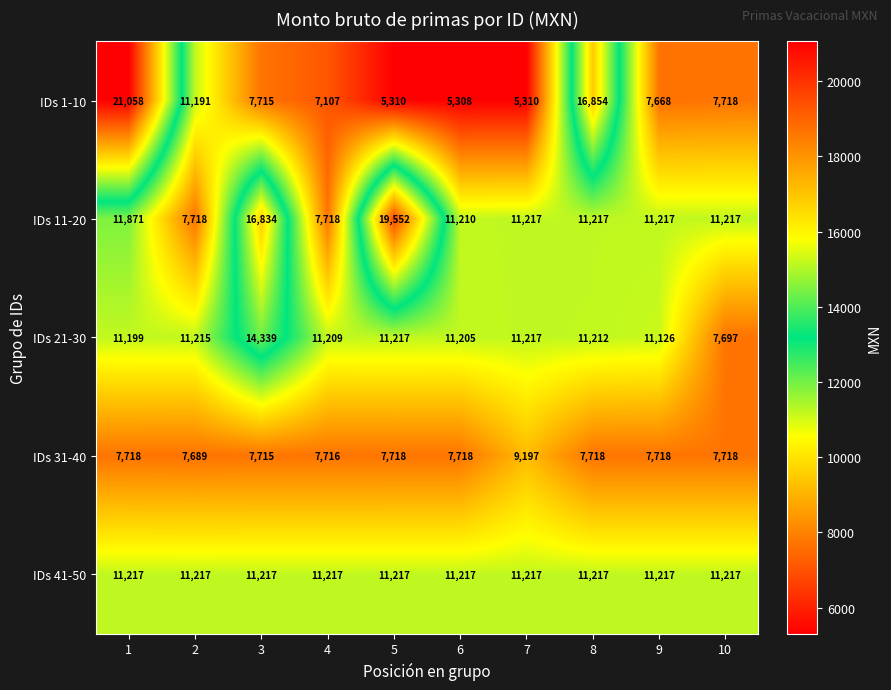

How many data points in IDs 11-20 are less than 11217?

3